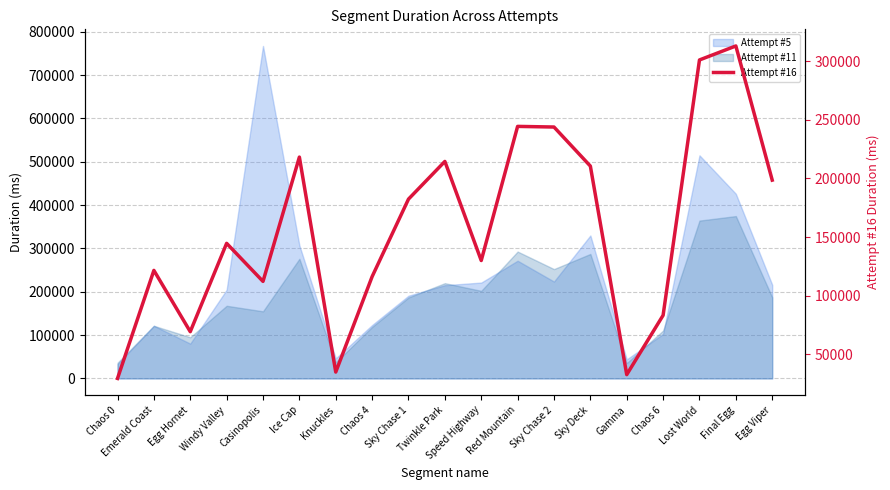

How many lines are shown in the chart?

1